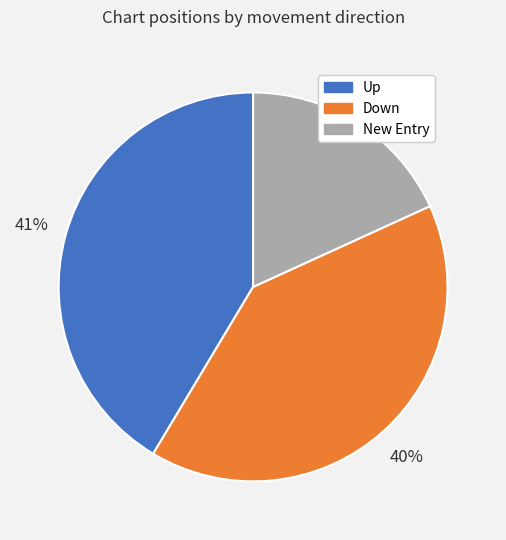

To the nearest percent, what is the difference between the largest and smallest slice percentages?

23%